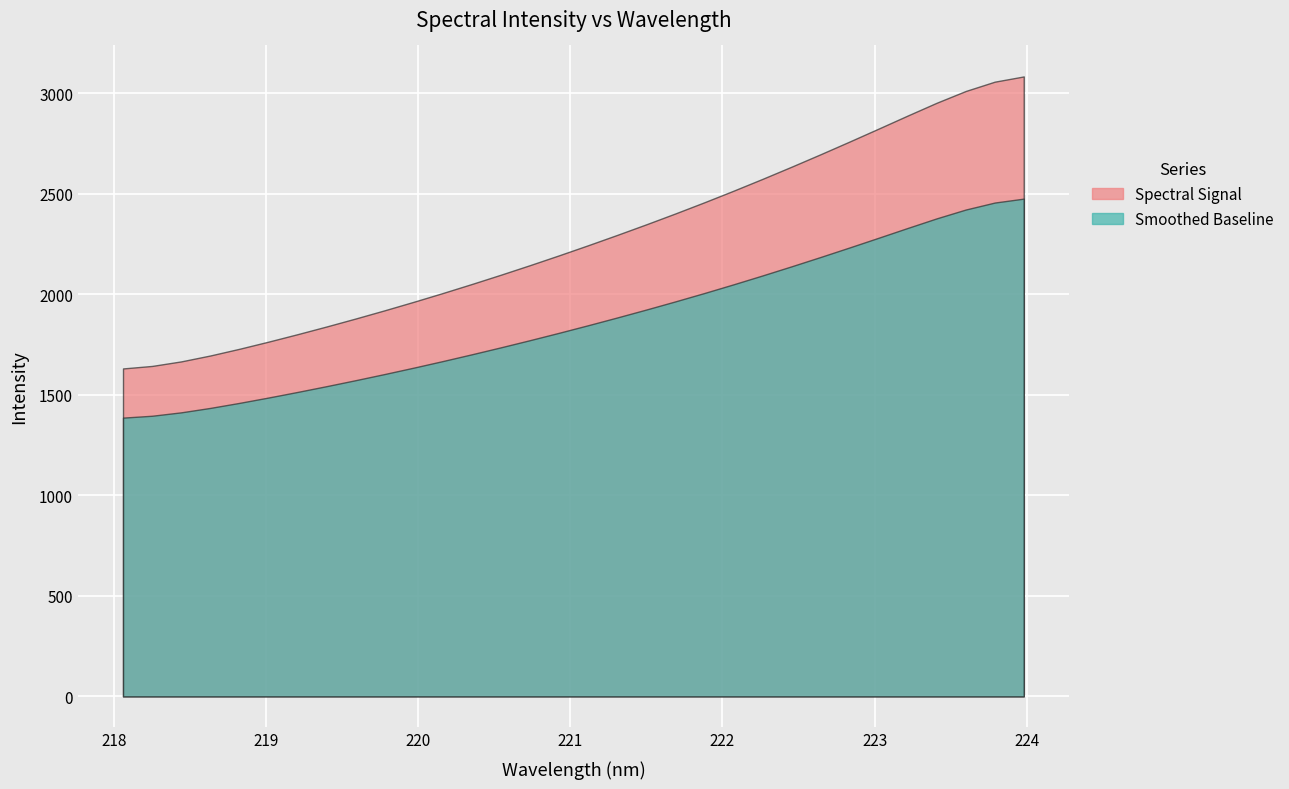

At which label is the value closest to 2379?

221.6902